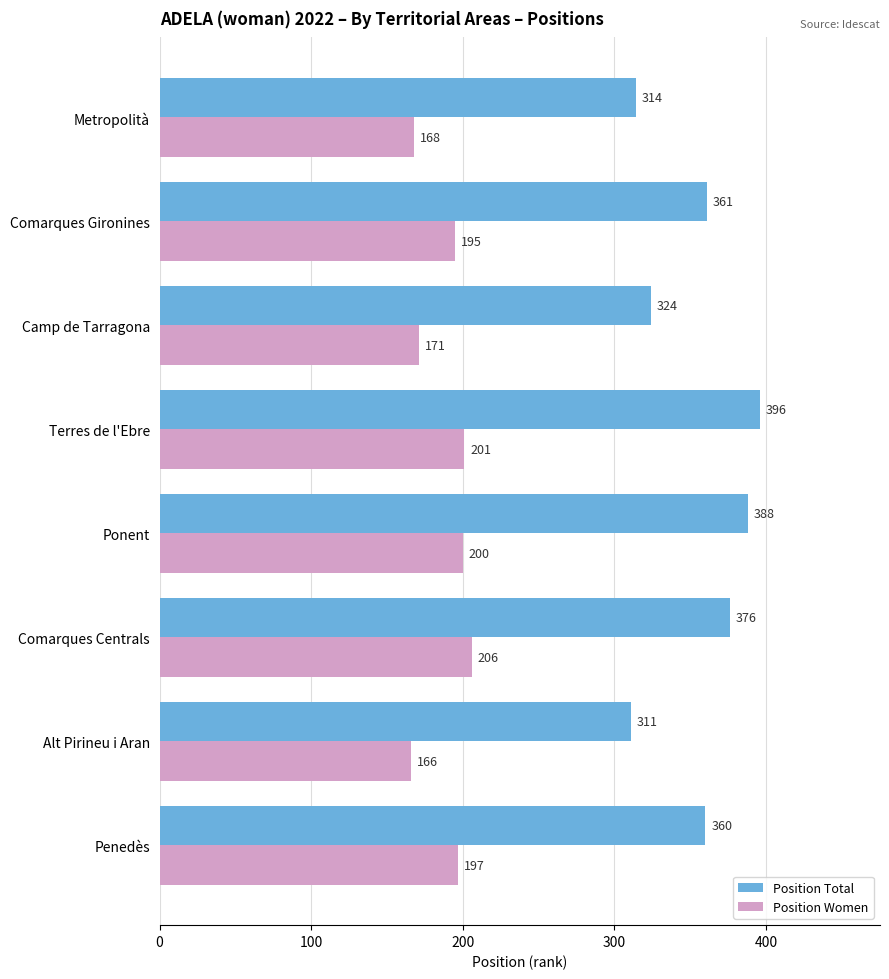

What is the difference between the second highest and minimum values in the Position Women series?

35